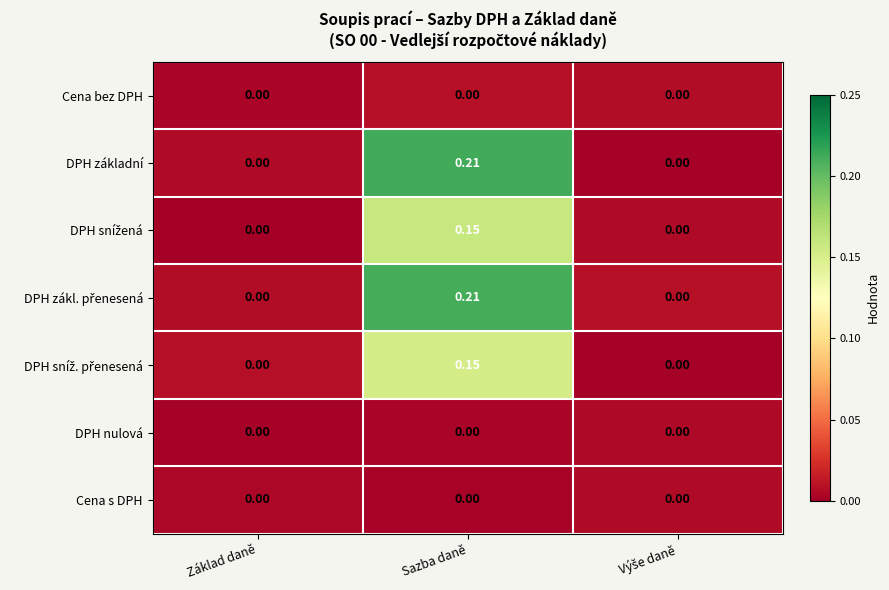

At which category does the chart reach its peak across all series?

Sazba daně